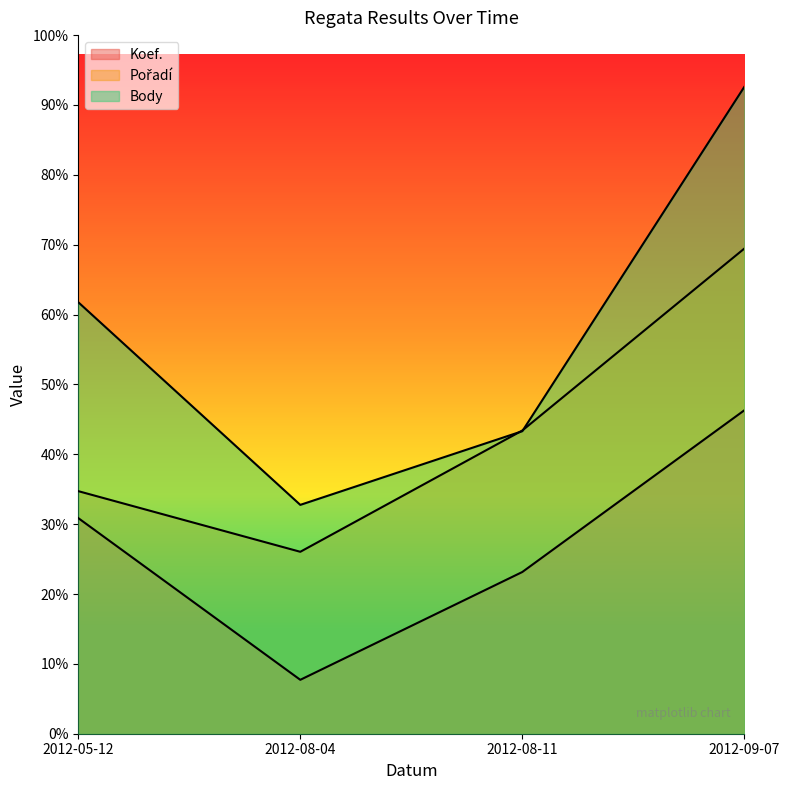

Is it true that Pořadí equals 684.8 at 2012-09-07?

True